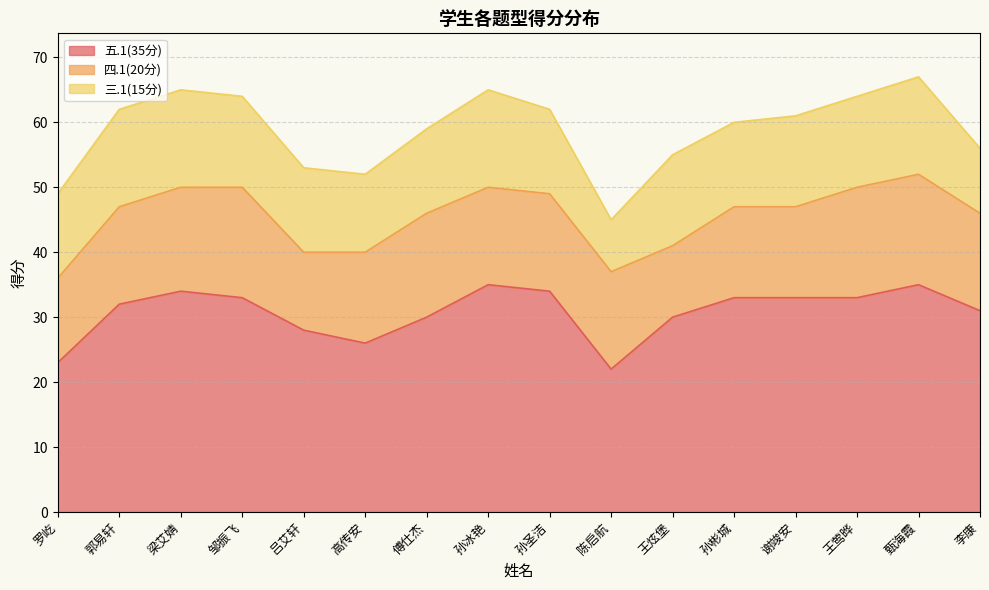

The 五.1(35分) series shows 30 at 王炫堡. True or false?

True